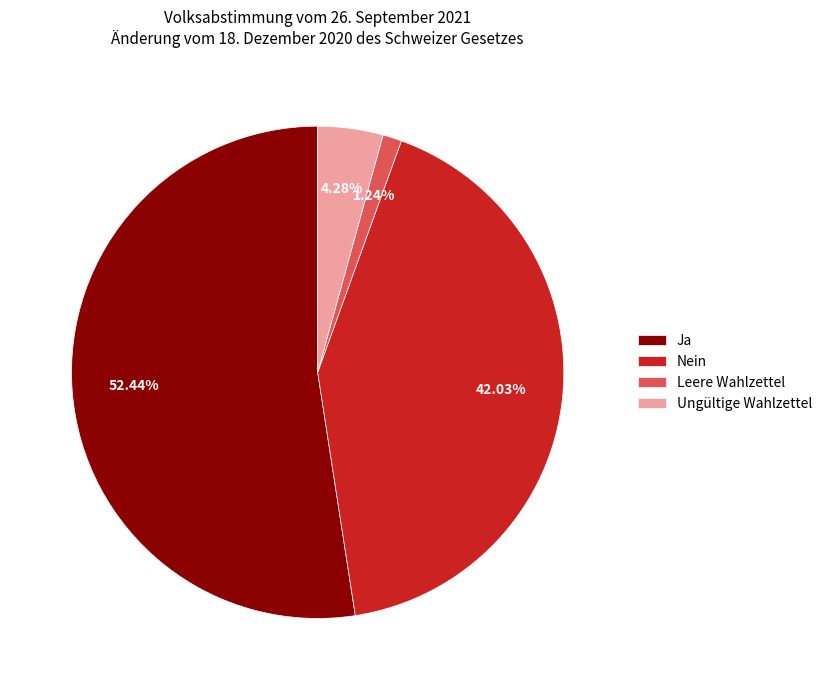

Does any single category account for the majority?

Yes